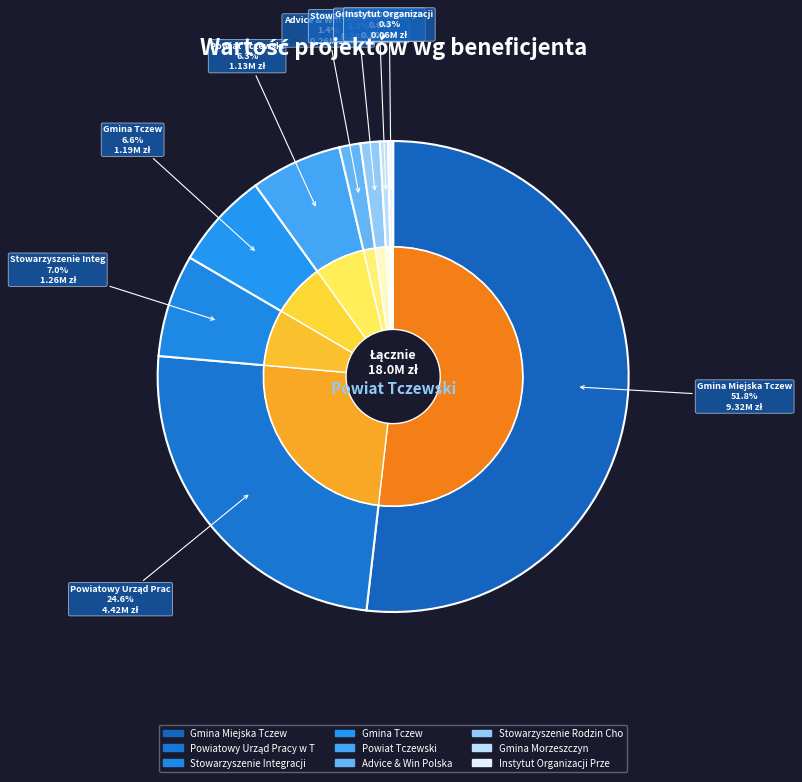

What is the change in value from Powiatowy Urząd Pracy w Tczewie to Instytut Organizacji Przedsiębiorstw?

-4359069.1